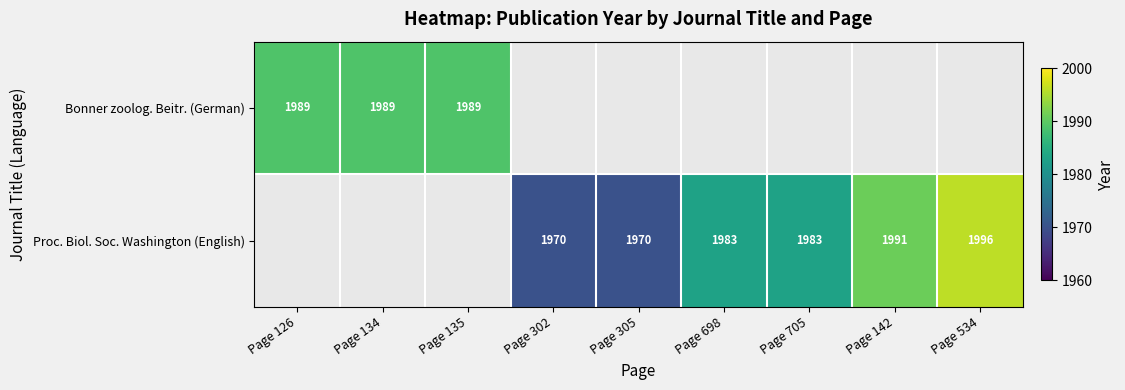

What is the difference between the Proc. Biol. Soc. Washington (English) values at Page 142 and Page 302?

21